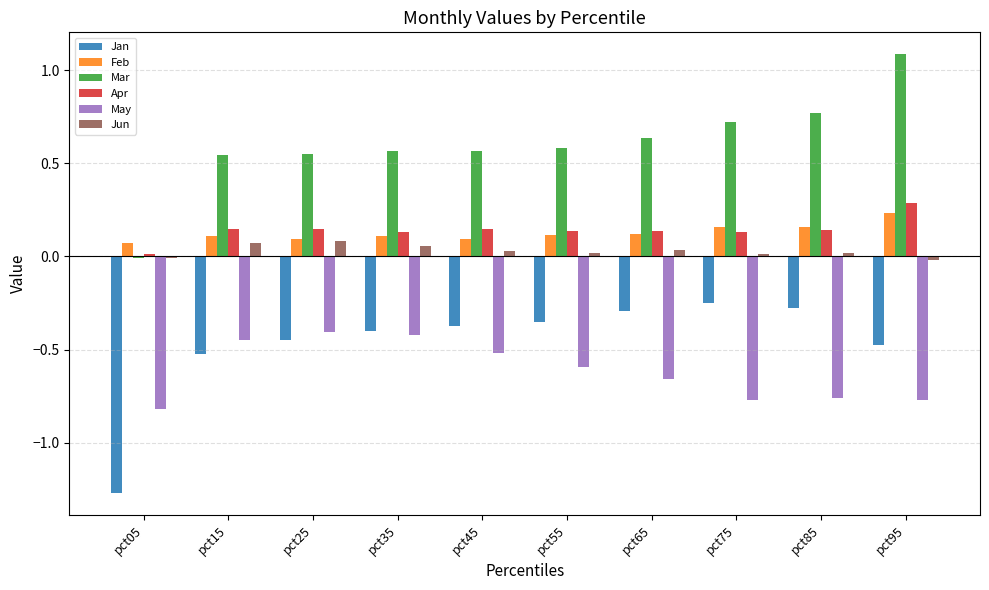

At pct55, list the series in order from largest to smallest.

Mar, Apr, Feb, Jun, Jan, May